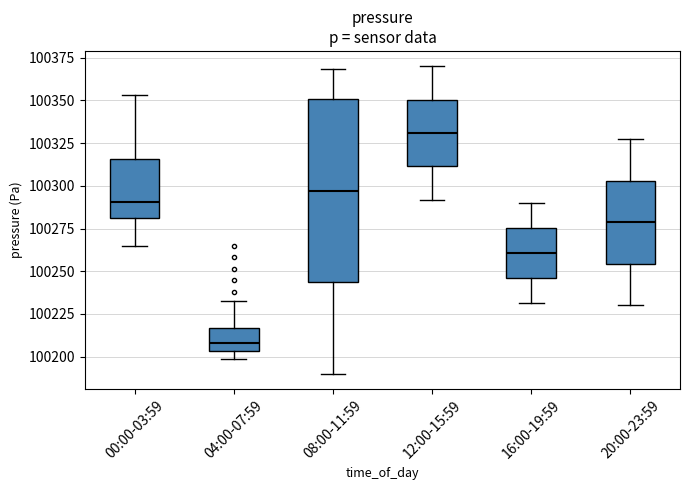

Reading left to right, transcribe this box plot: for each box, give where its median line is, the range the box spans, and where its two whiskers end, as read against the y-axis. The values are not printed on the chart, so give them approximately, as read against the axis.

00:00-03:59: median 100290, box 100280 to 100315, whiskers 100265 to 100355
04:00-07:59: median 100210, box 100205 to 100215, whiskers 100200 to 100235
08:00-11:59: median 100295, box 100245 to 100350, whiskers 100190 to 100370
12:00-15:59: median 100330, box 100310 to 100350, whiskers 100290 to 100370
16:00-19:59: median 100260, box 100245 to 100275, whiskers 100230 to 100290
20:00-23:59: median 100280, box 100255 to 100305, whiskers 100230 to 100330